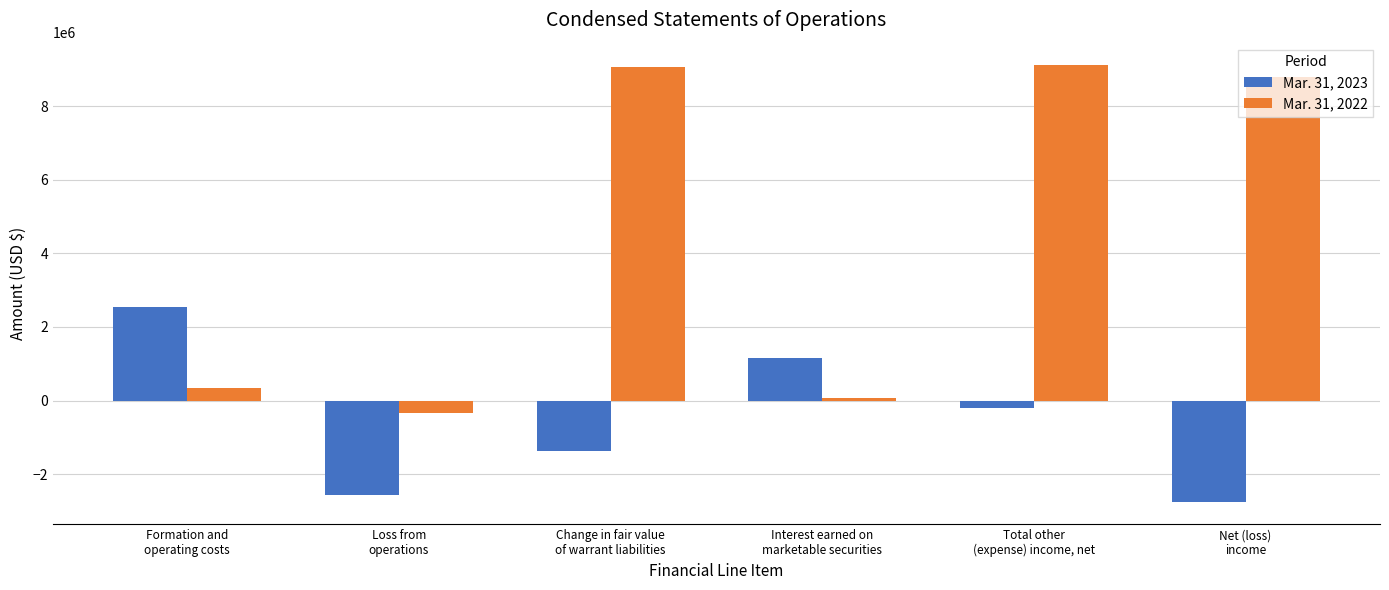

At which category is the sum across all series the highest?

Total other
(expense) income, net